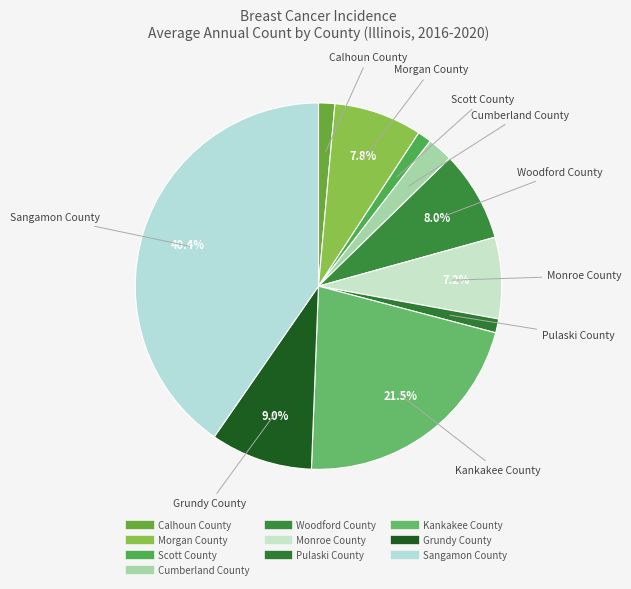

To the nearest percent, what is the difference between the largest and smallest slice percentages?

39%